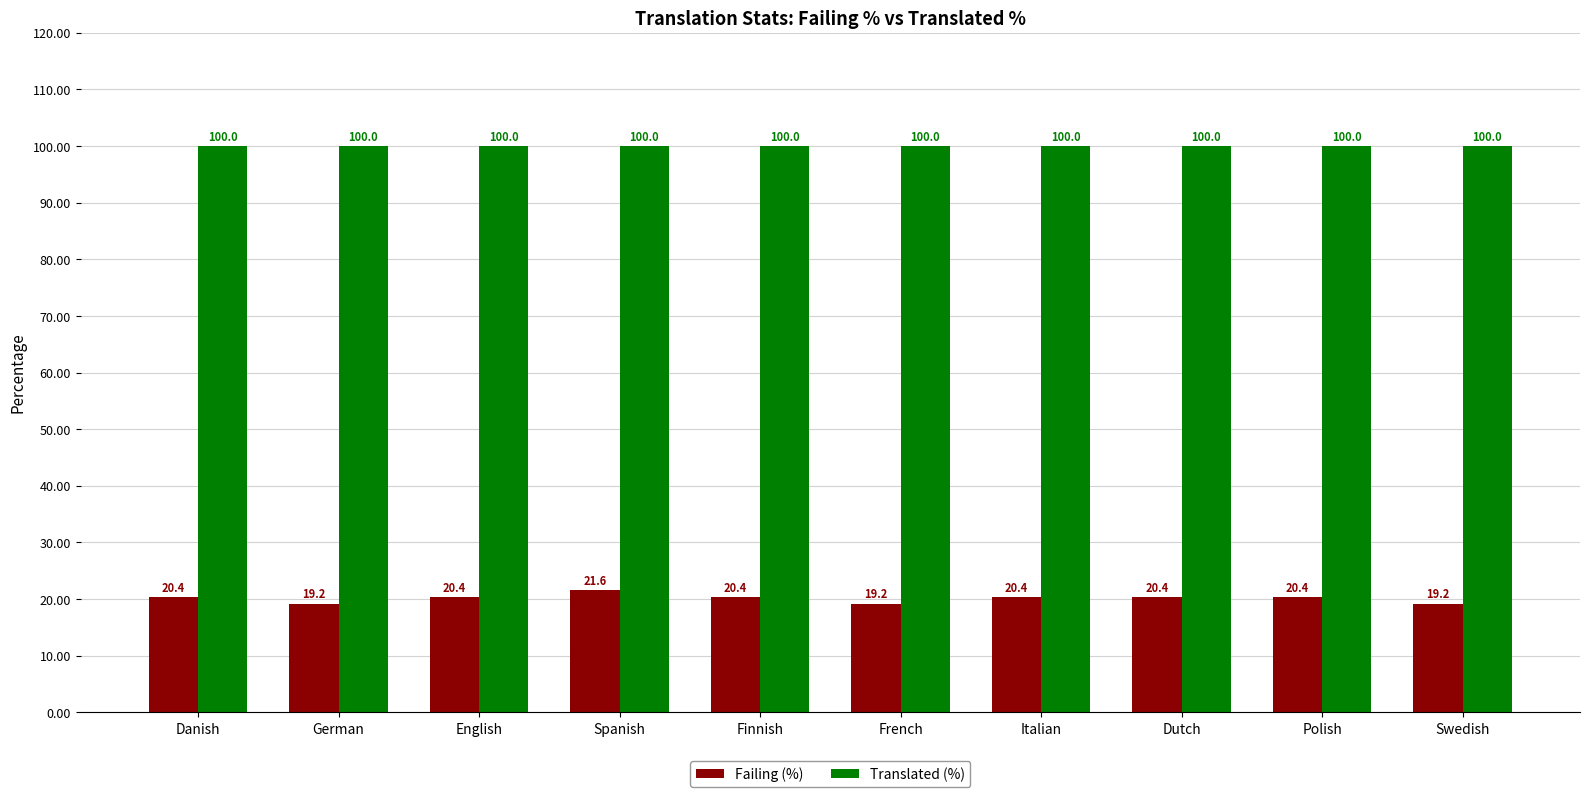

How many series are shown in this chart?

2